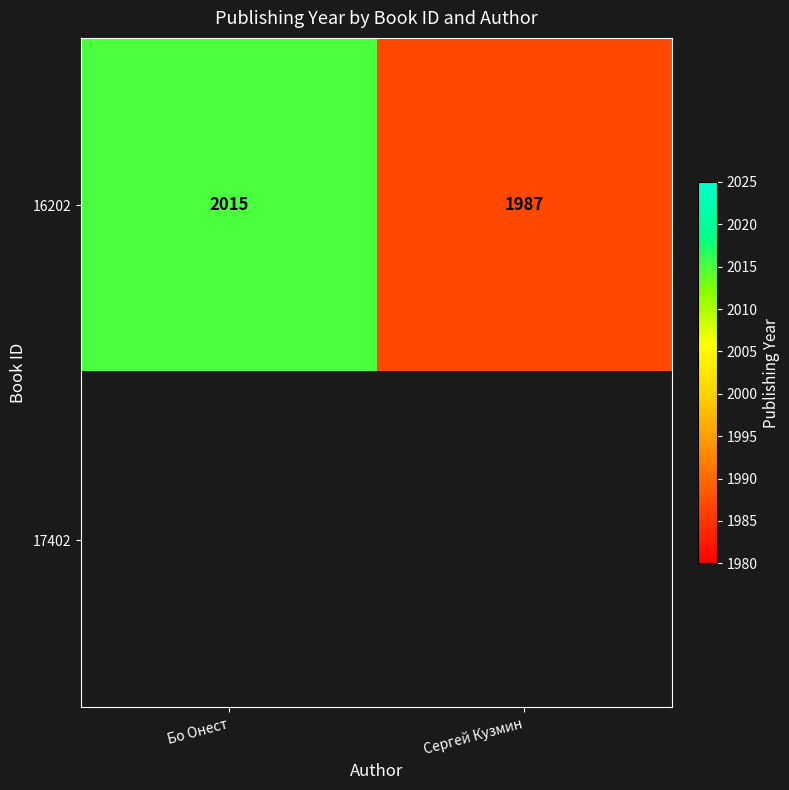

What is the difference between the 16202 values at Сергей Кузмин and Бо Онест?

28